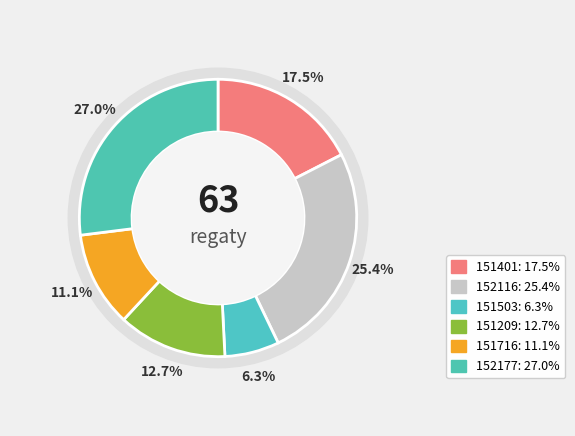

Combined, do 152177 and 151401 account for over 50%?

No